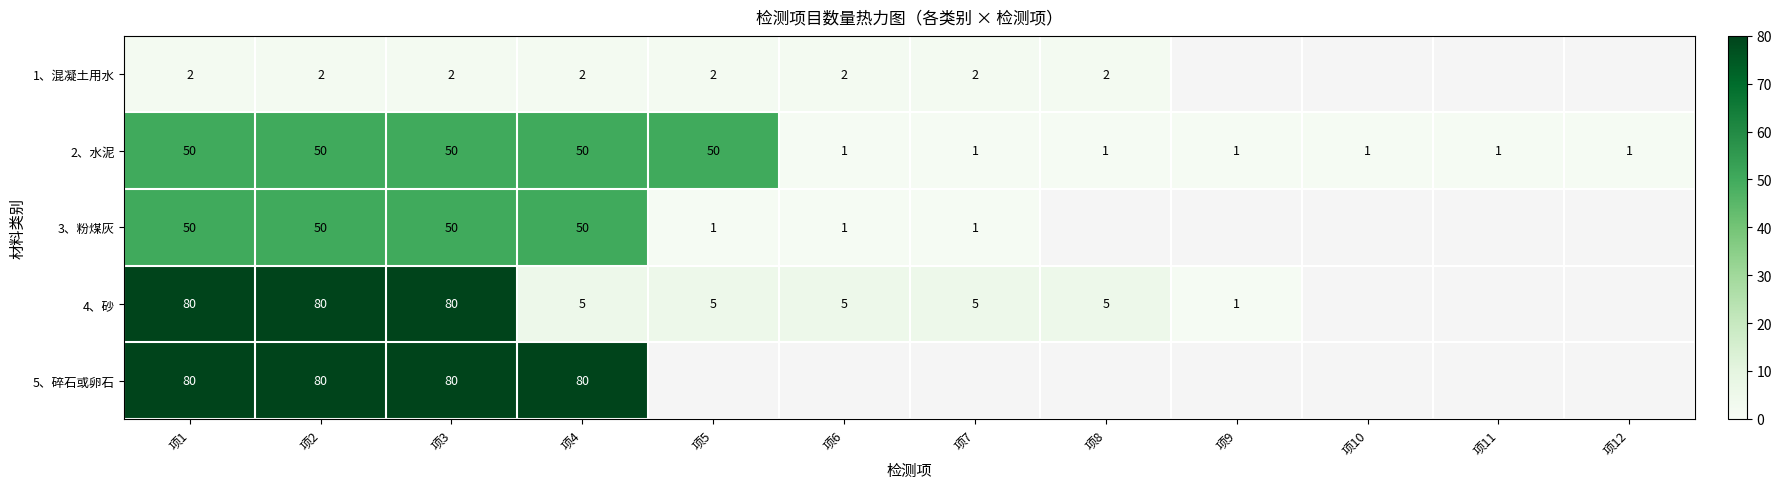

What is the average value of the 2、水泥 series?

21